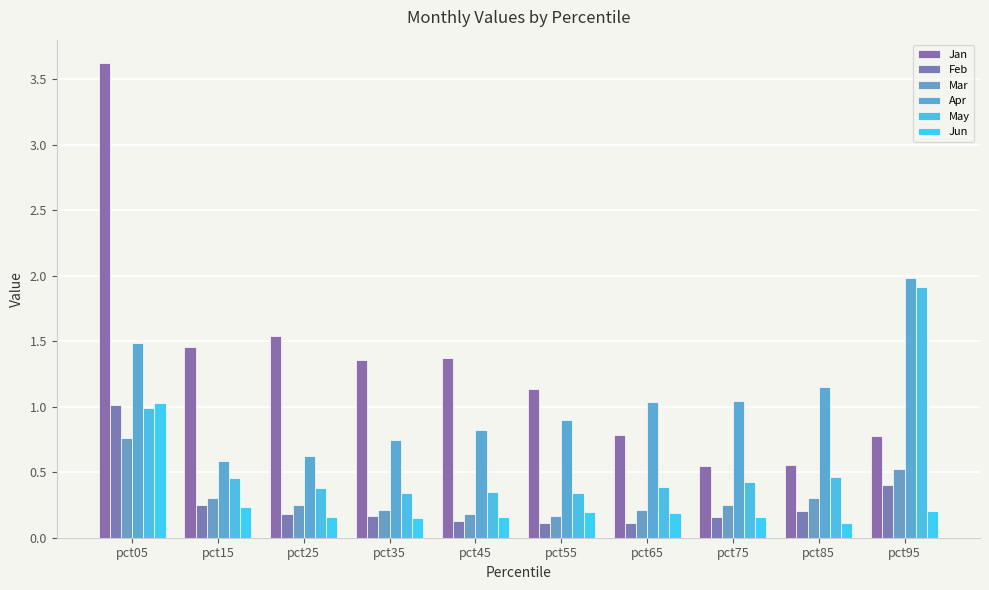

What are all the series names shown in the legend?

Jan, Feb, Mar, Apr, May, Jun